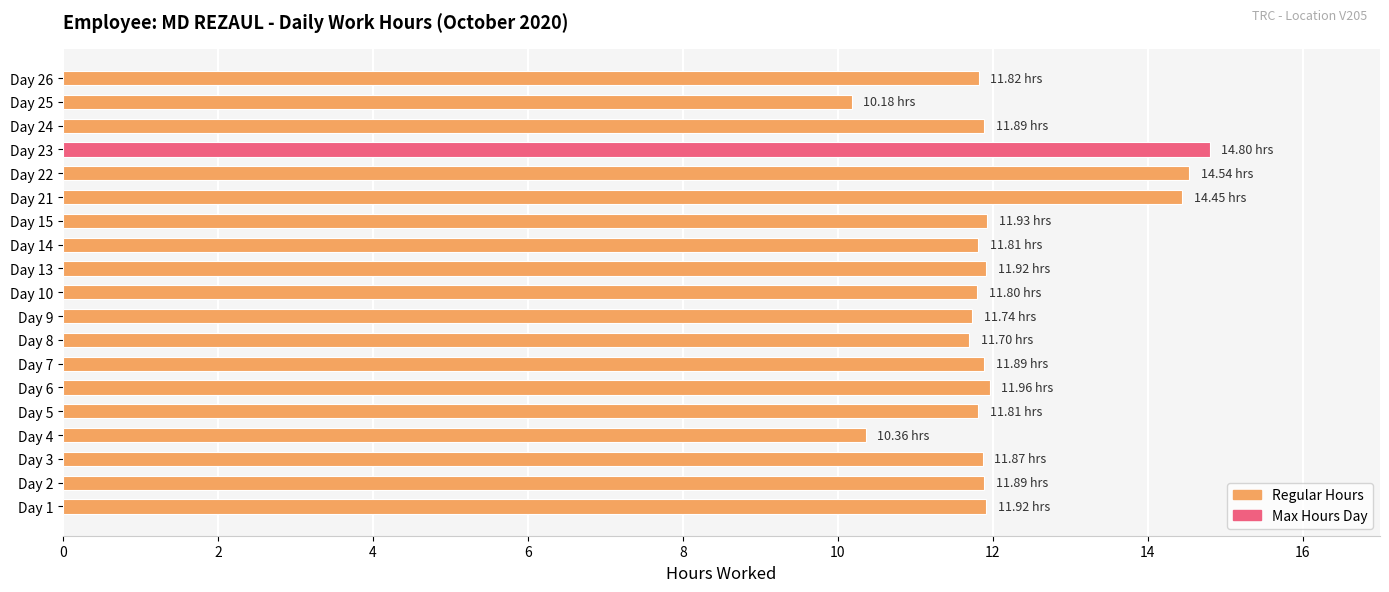

What is the ratio of the value at Day 24 to the value at Day 8?

1.0